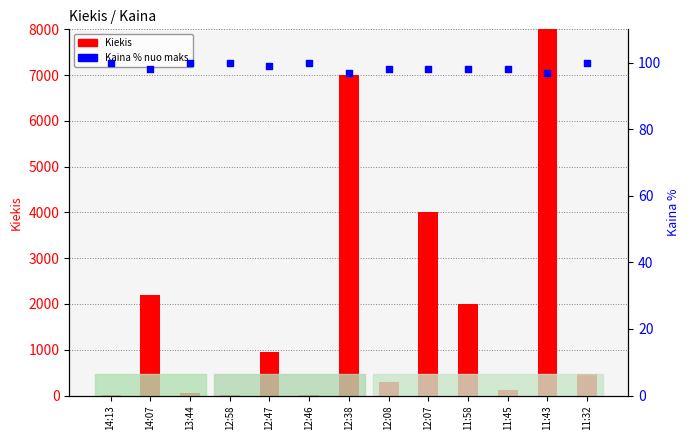

Is the value of Kiekis at 12:46 greater than the value of Kaina % at 12:08?

No